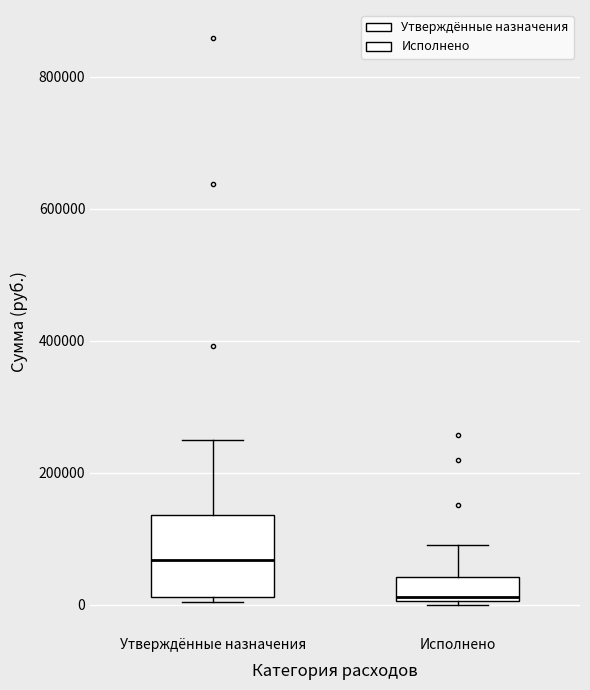

Which box has the highest median line?

Утверждённые назначения